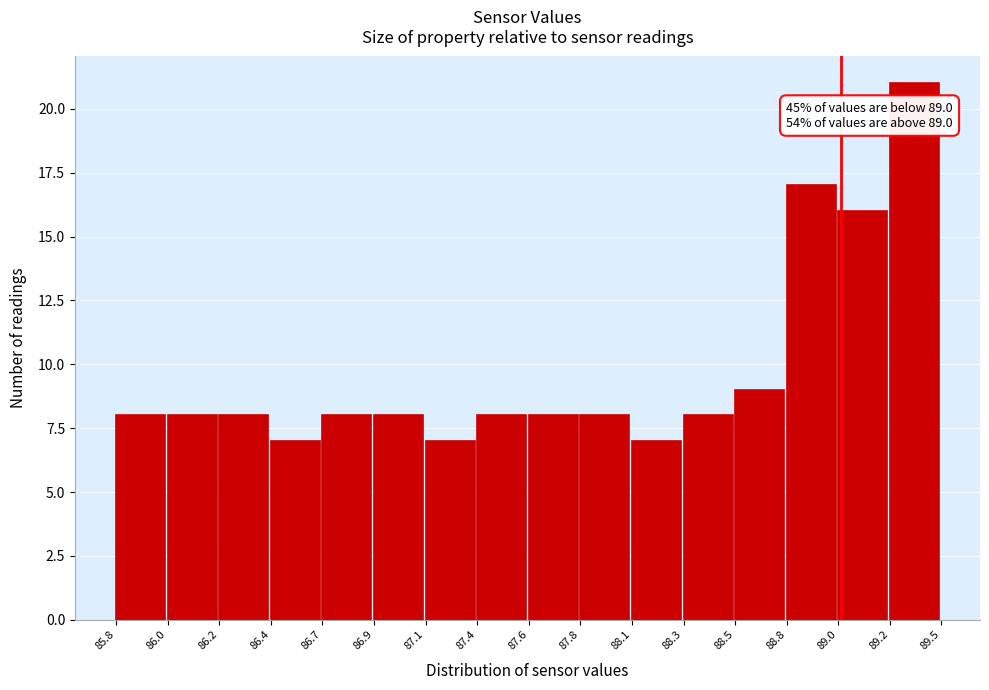

Reading left to right, what are all the values shown in this chart?

85.8=8	86.0=8	86.2=8	86.4=7	86.7=8	86.9=8	87.1=7	87.4=8	87.6=8	87.8=8	88.1=7	88.3=8	88.5=9	88.8=17	89.0=16	89.2=21